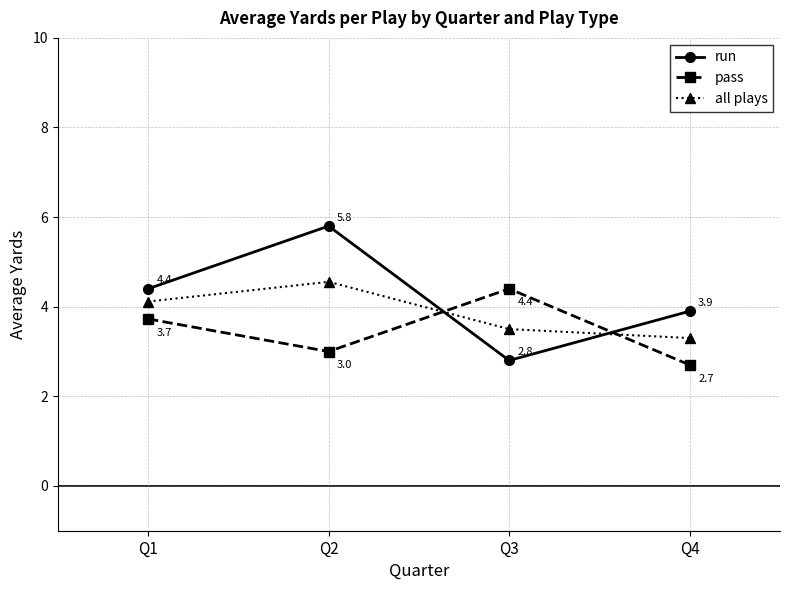

Rank the series by their average value, from highest to lowest.

run, all plays, pass